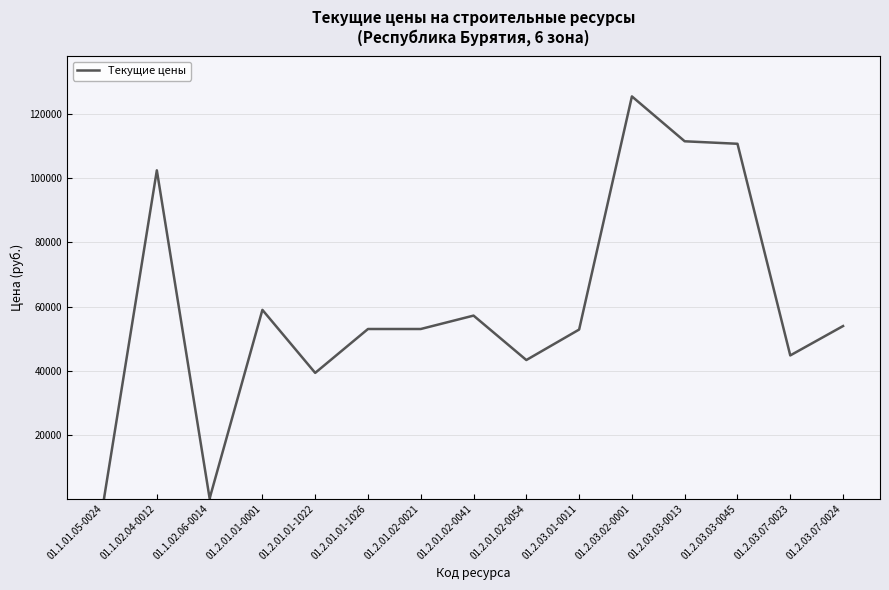

Which has a higher value, 01.2.01.01-1022 or 01.2.01.02-0021?

01.2.01.02-0021